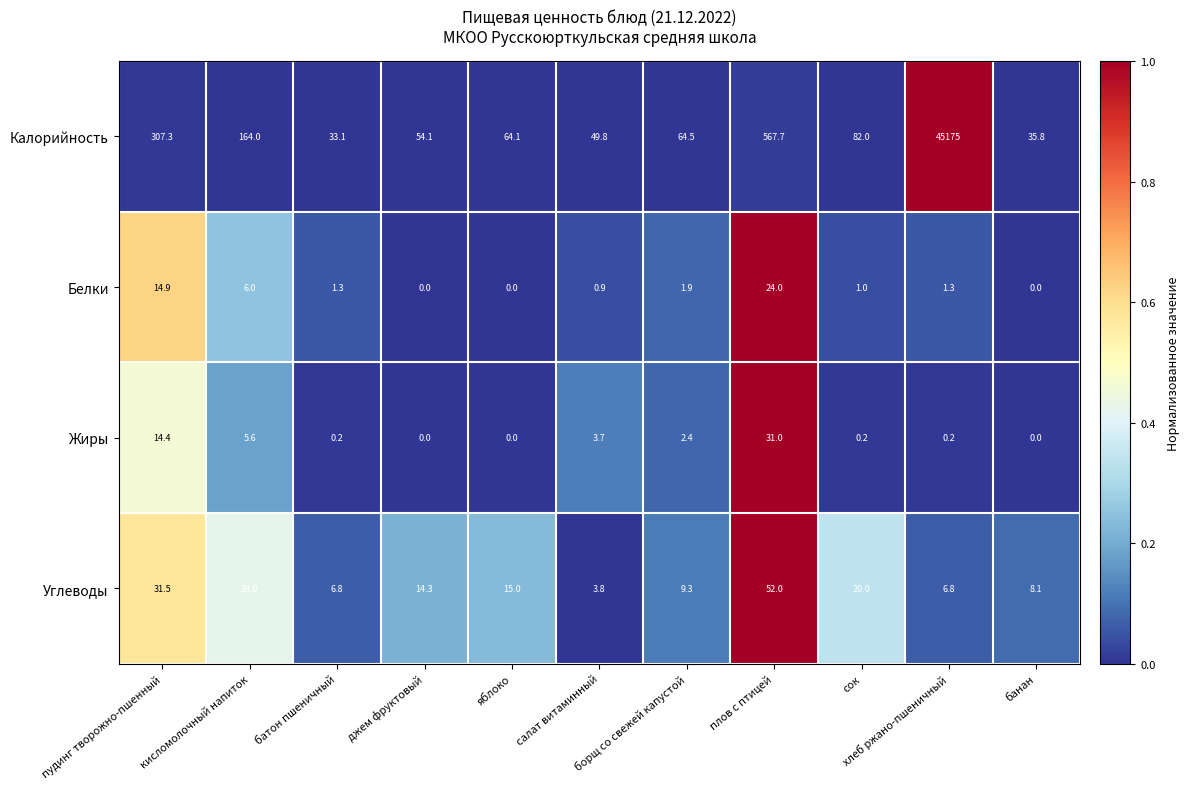

Which series has the largest range (max minus min)?

Калорийность